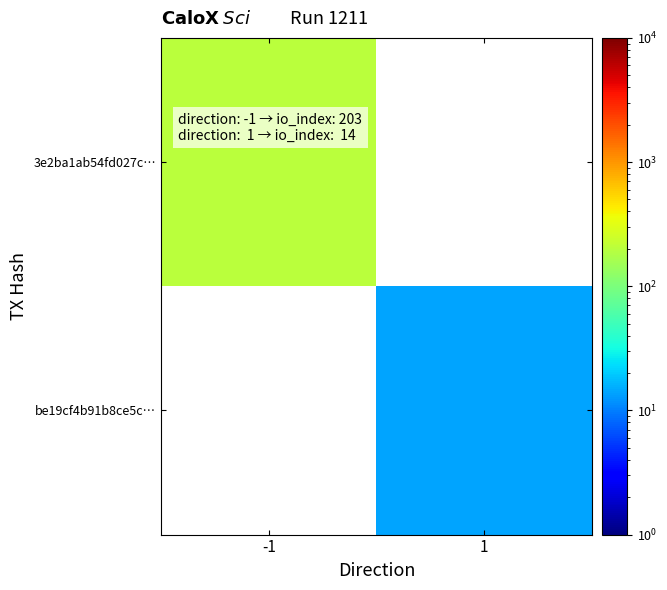

Which series has the widest spread of values?

3e2ba1ab54fd027c…